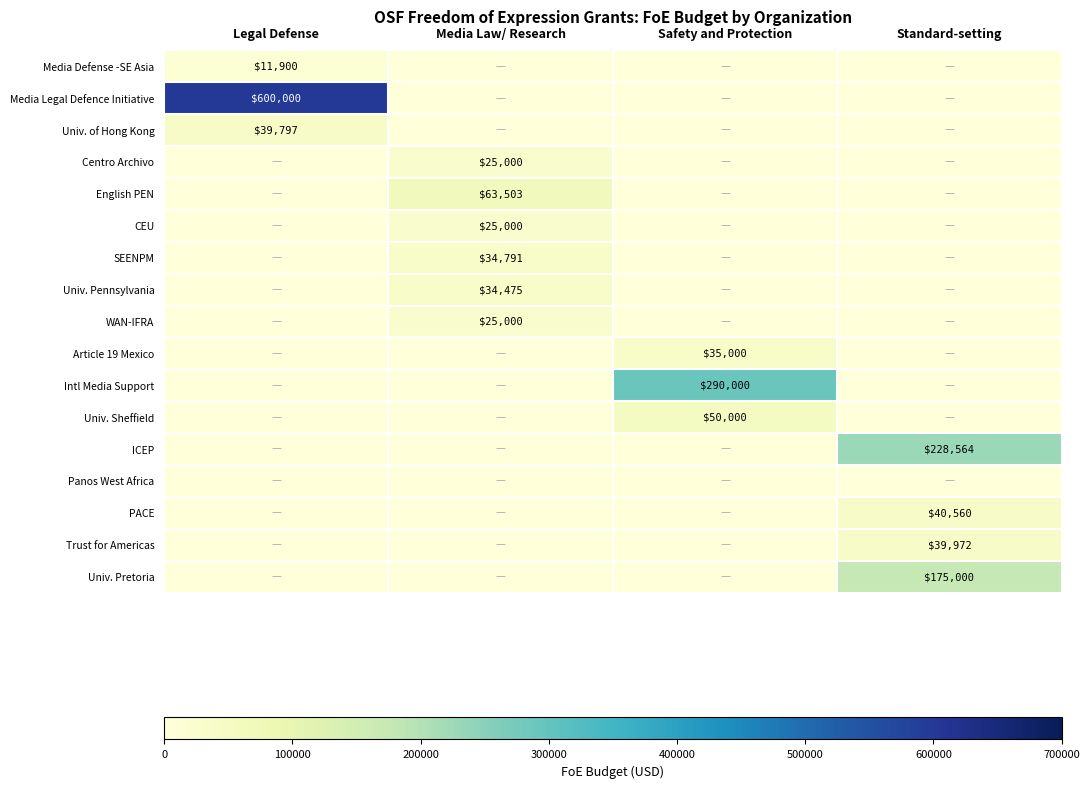

How many data points in Article 19 Mexico are above 0?

1